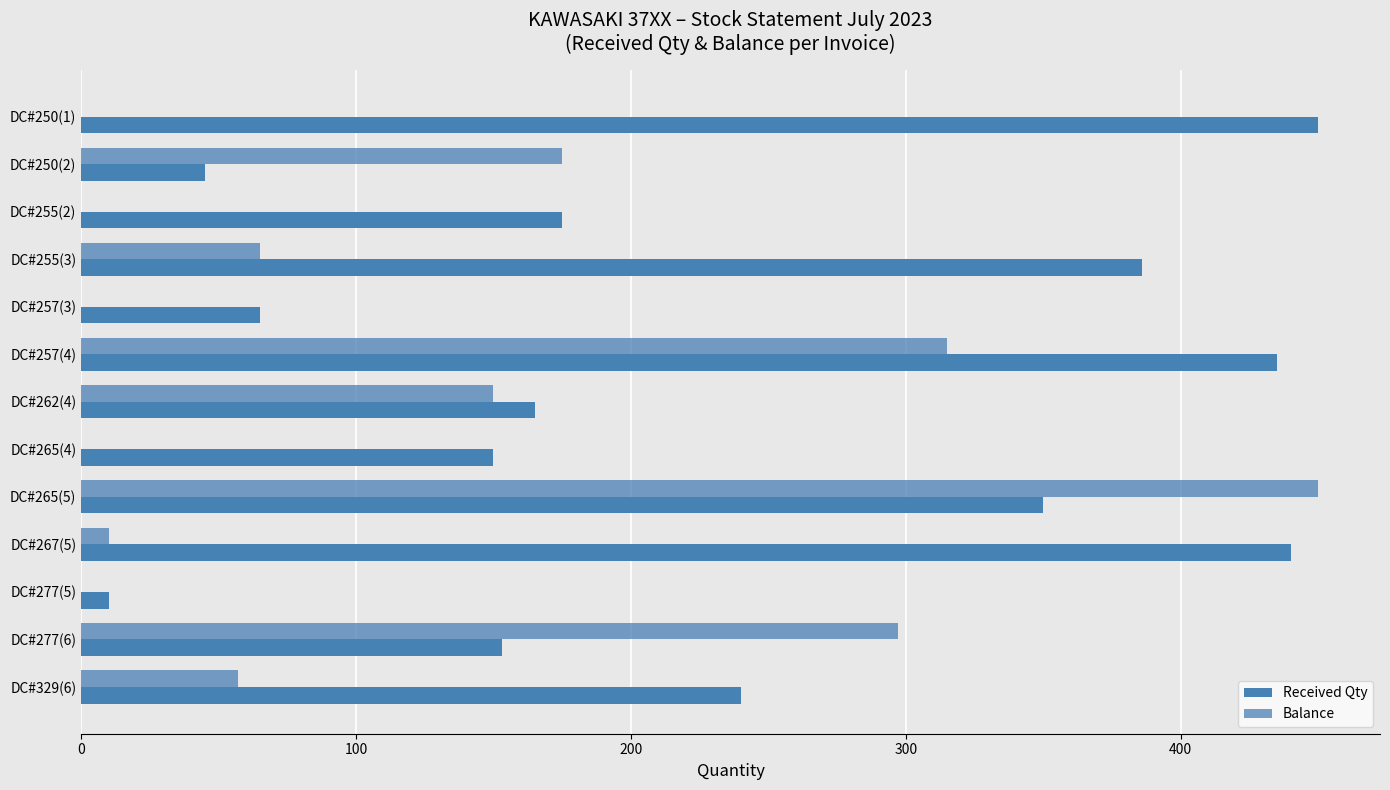

How many data points does each series have?

13